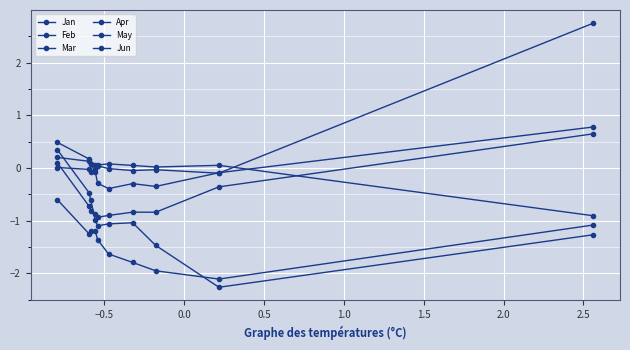

True or false: Jun has more than 2 points higher than both neighbors.

False